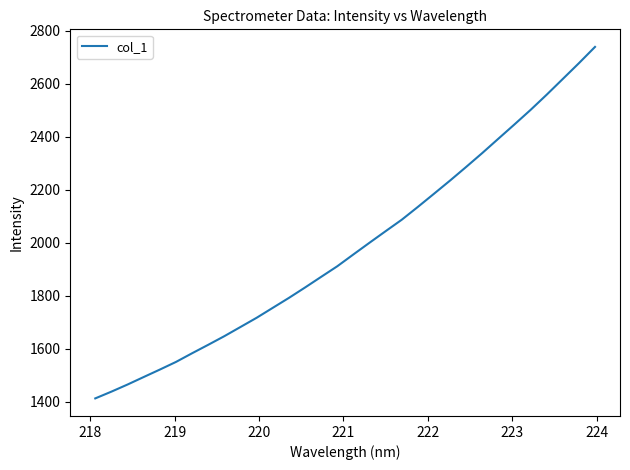

What is the maximum value shown in the chart?

2738.4